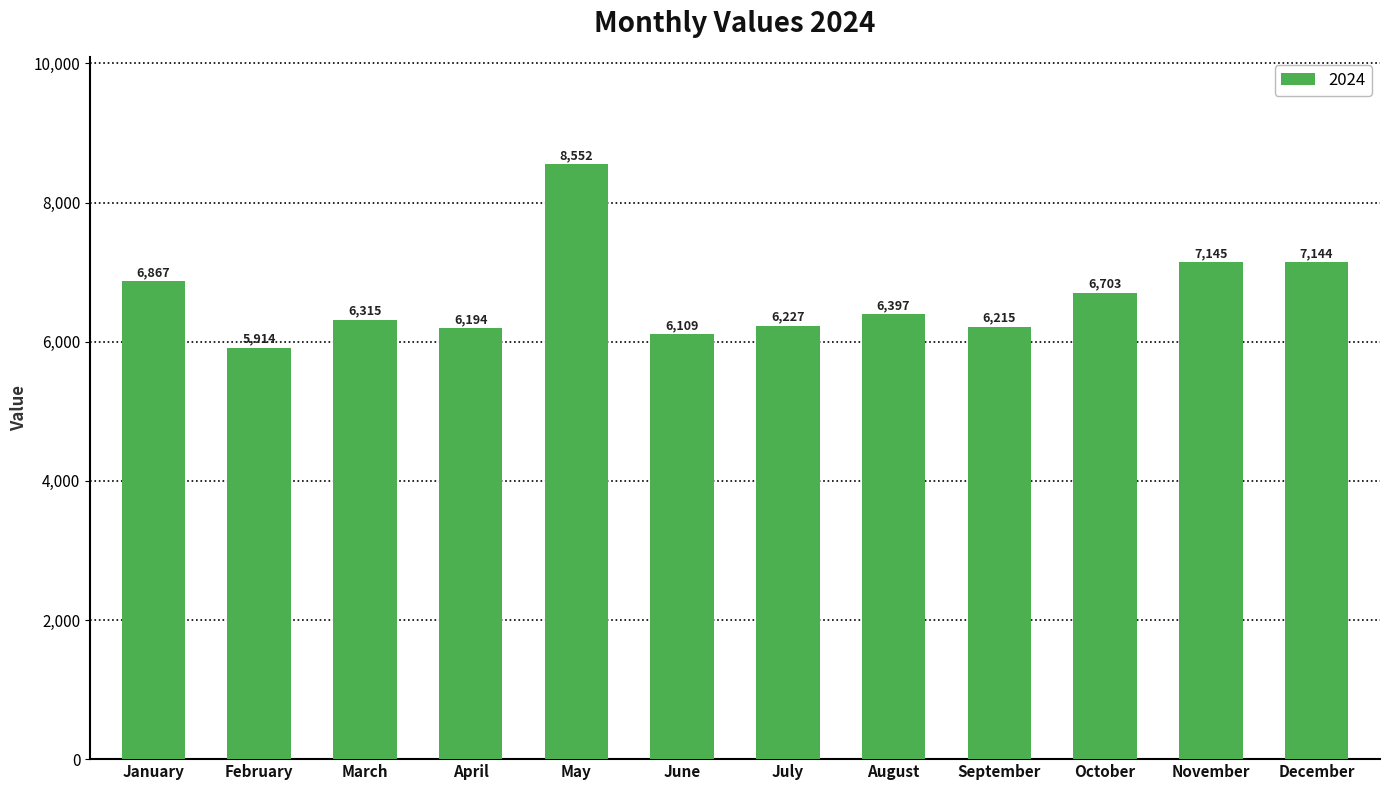

Rank the categories by value from highest to lowest.

May, November, December, January, October, August, March, July, September, April, June, February